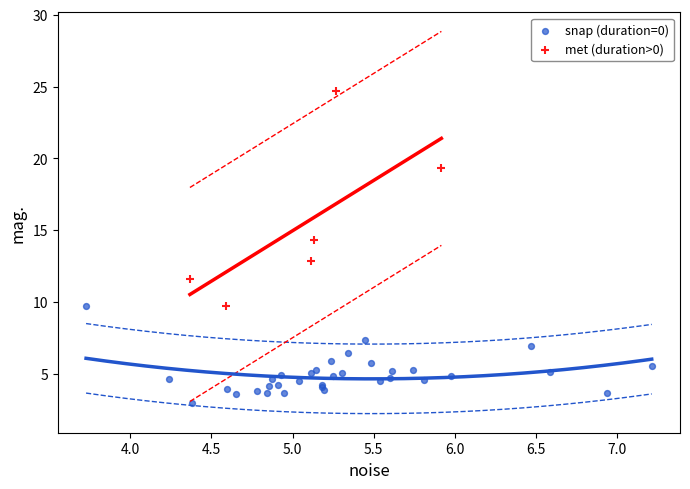

Which series reaches the maximum Y coordinate?

met (duration>0)